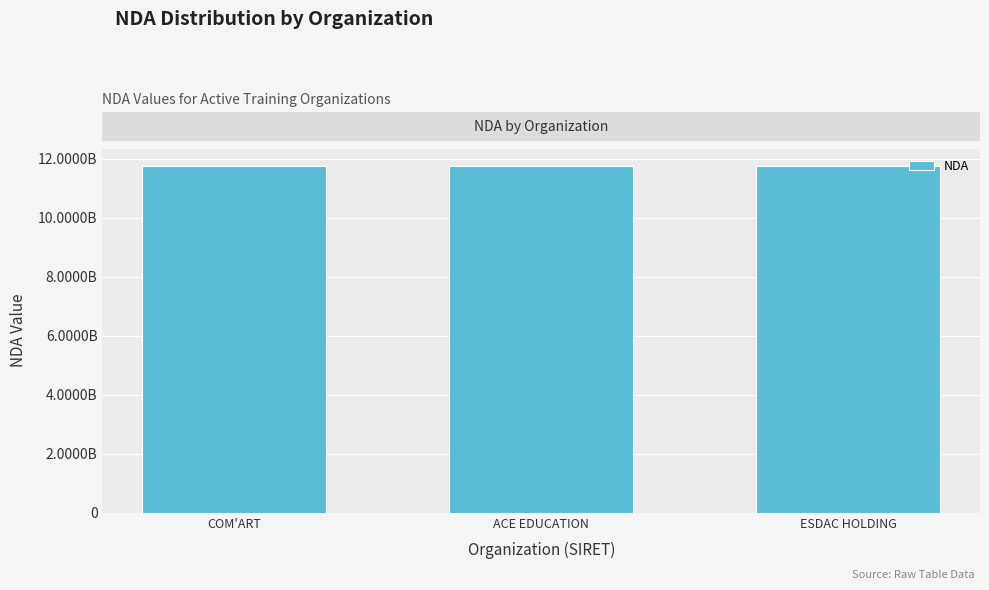

Reading left to right, transcribe all the data shown in this chart.

COM'ART=11754676875	ACE EDUCATION=11756779175	ESDAC HOLDING=11756818175